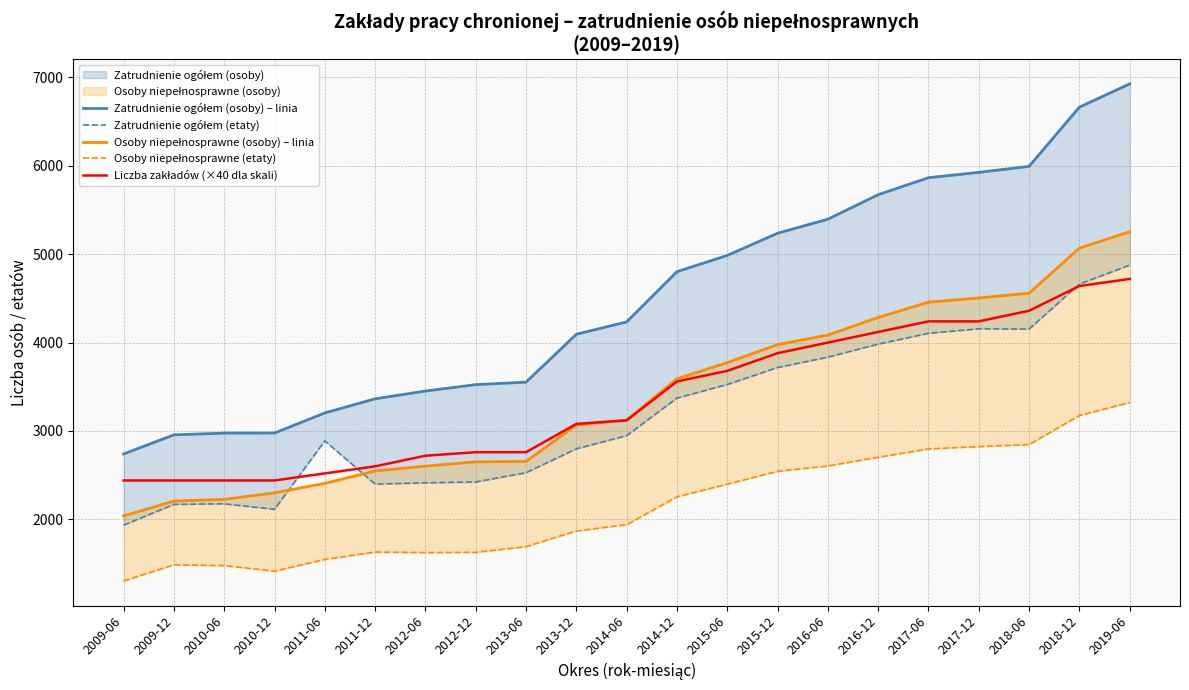

Which series has the widest spread of values?

Zatrudnienie ogółem (osoby) – linia